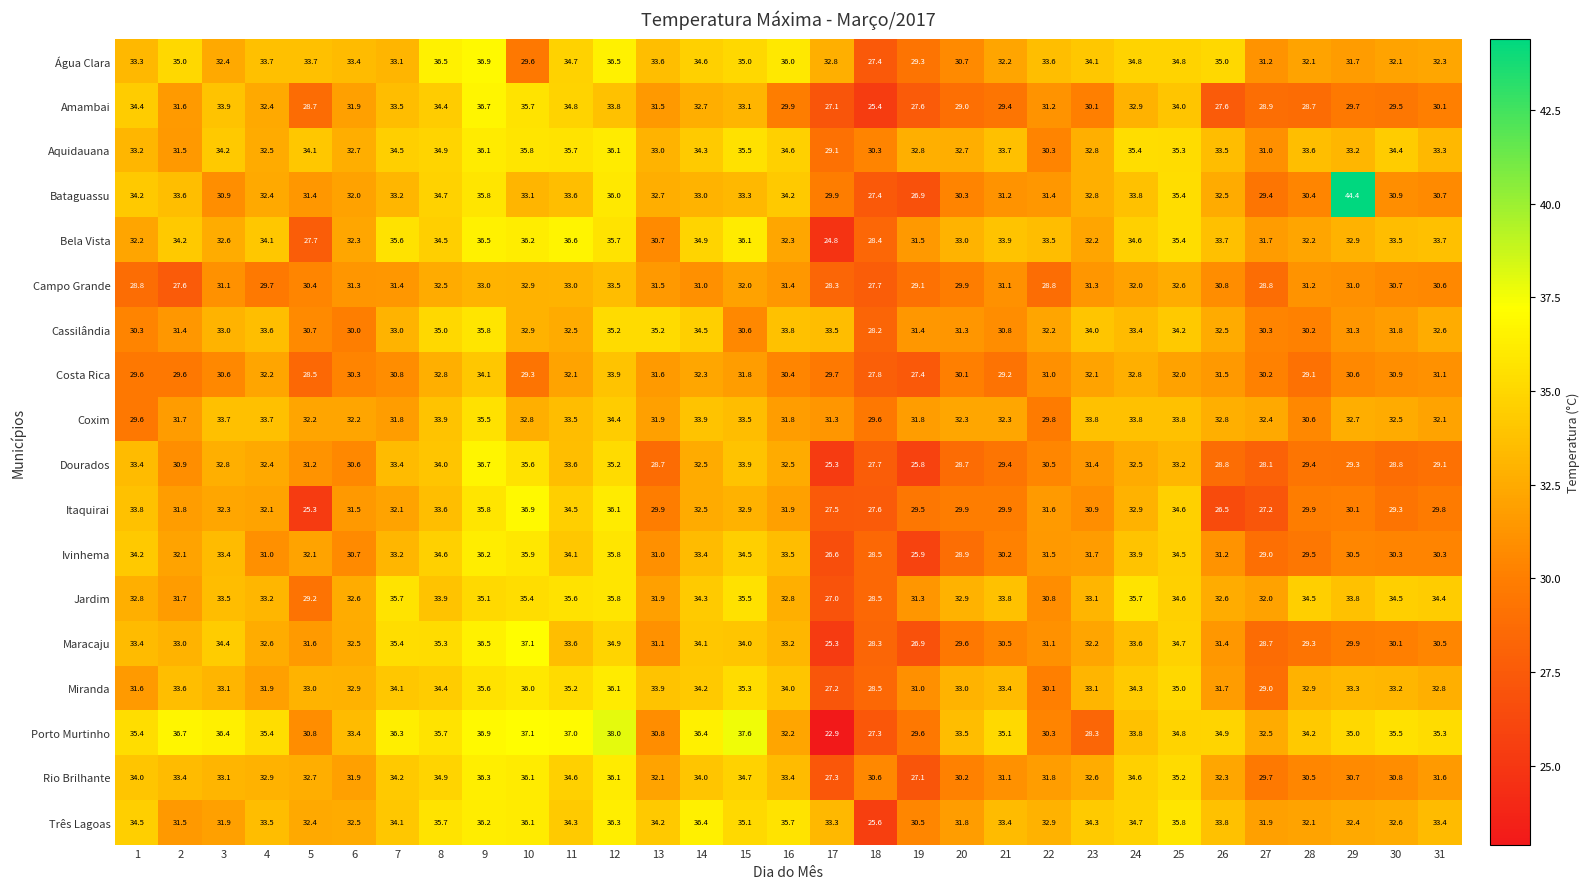

Count the number of categories in the chart.

31